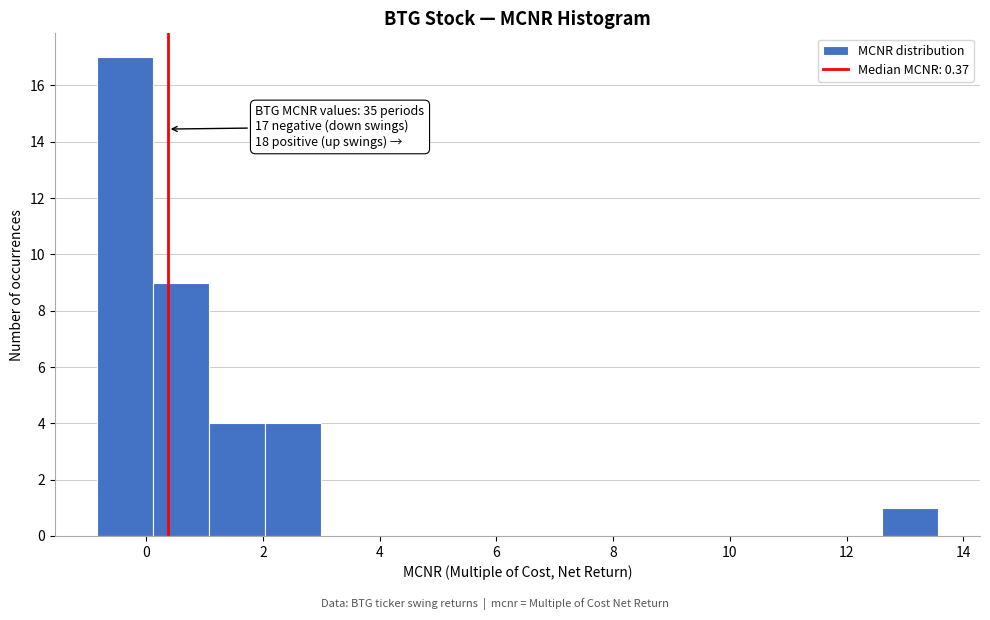

Over which range of the x-axis is the bar tallest?

-0.8 to 0.2